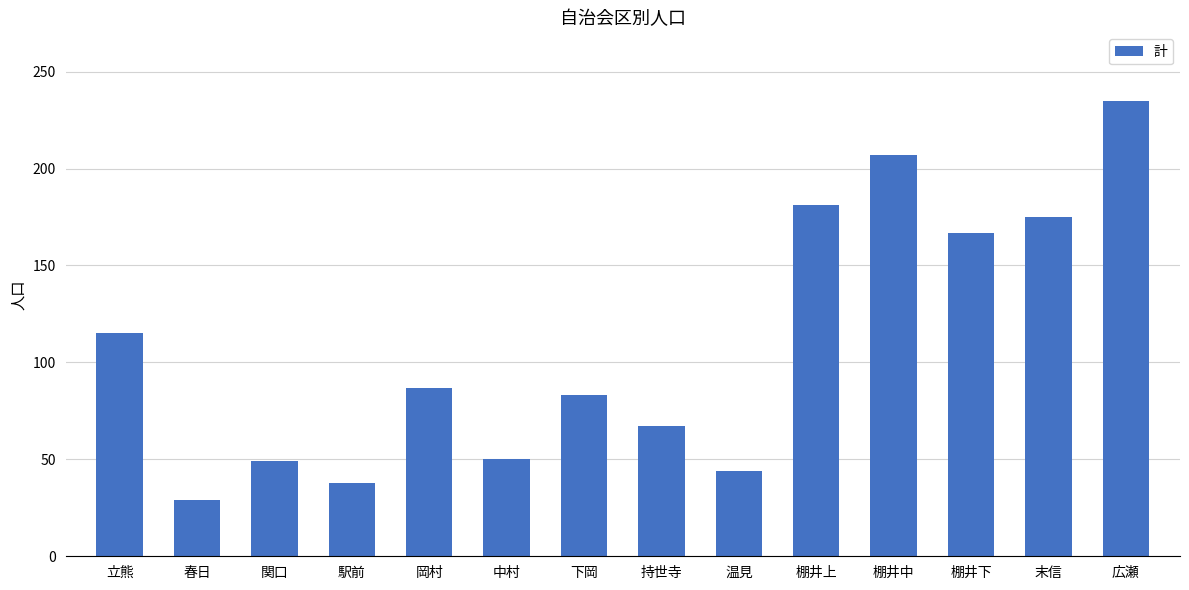

At which label does the data first exceed 87?

立熊